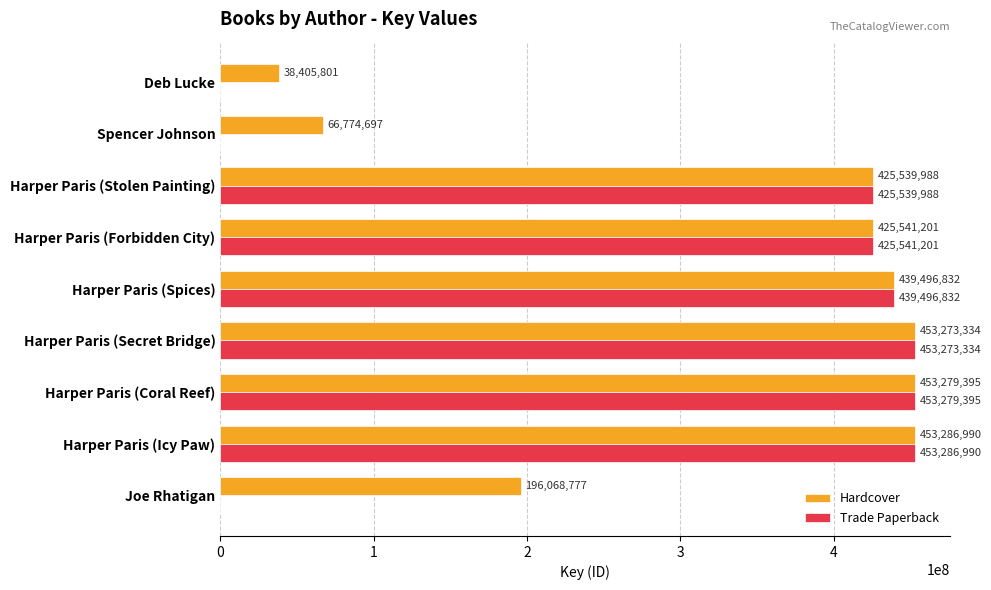

Is it true that Trade Paperback equals 157413352 at Spencer Johnson?

False